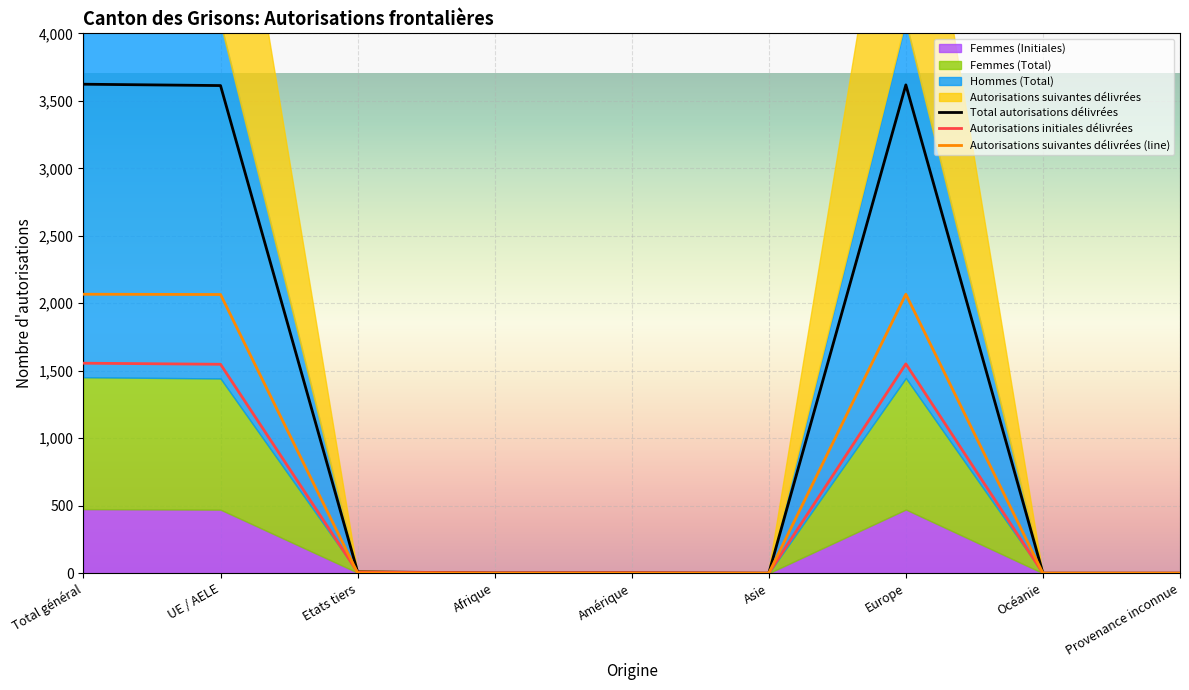

What is the difference between the maximum and minimum values in the Total autorisations délivrées series?

3623